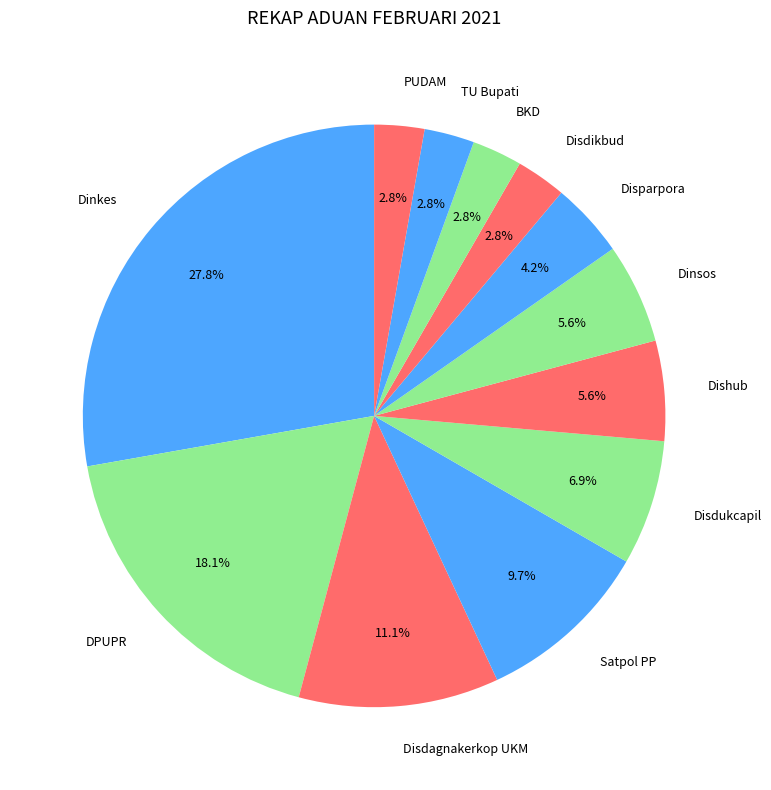

How many slices are in this pie chart?

12